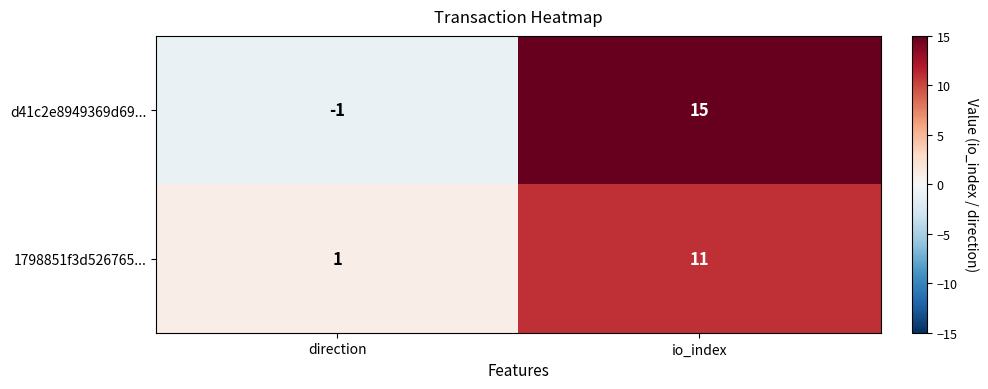

Where is 1798851f3d526765... nearest to the value 6?

direction